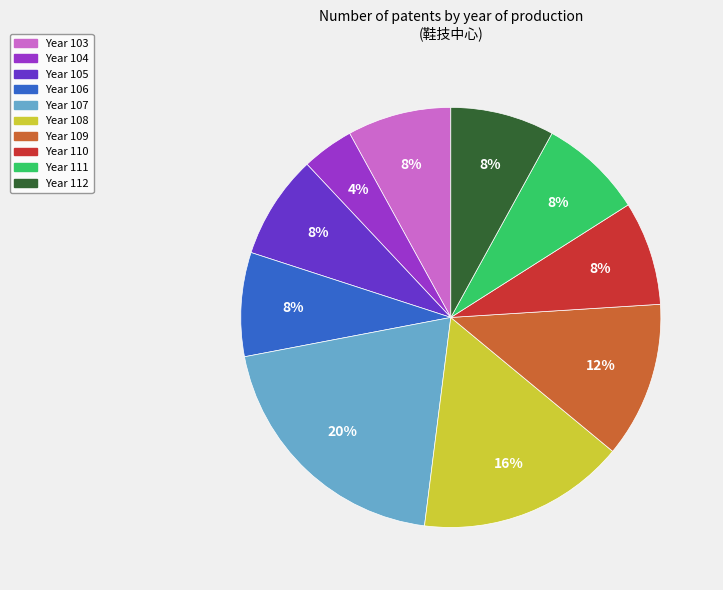

To the nearest percent, what is the average slice percentage?

10%